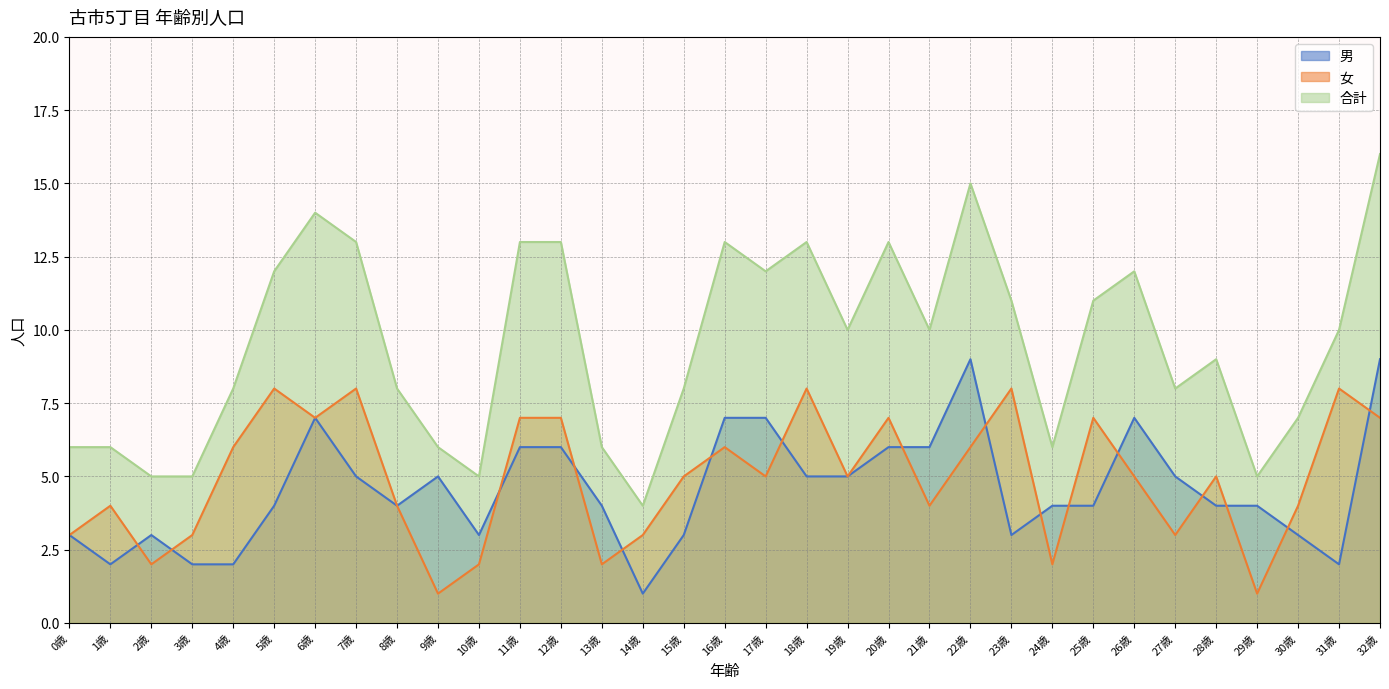

True or false: 男 and 合計 cross at least once.

False